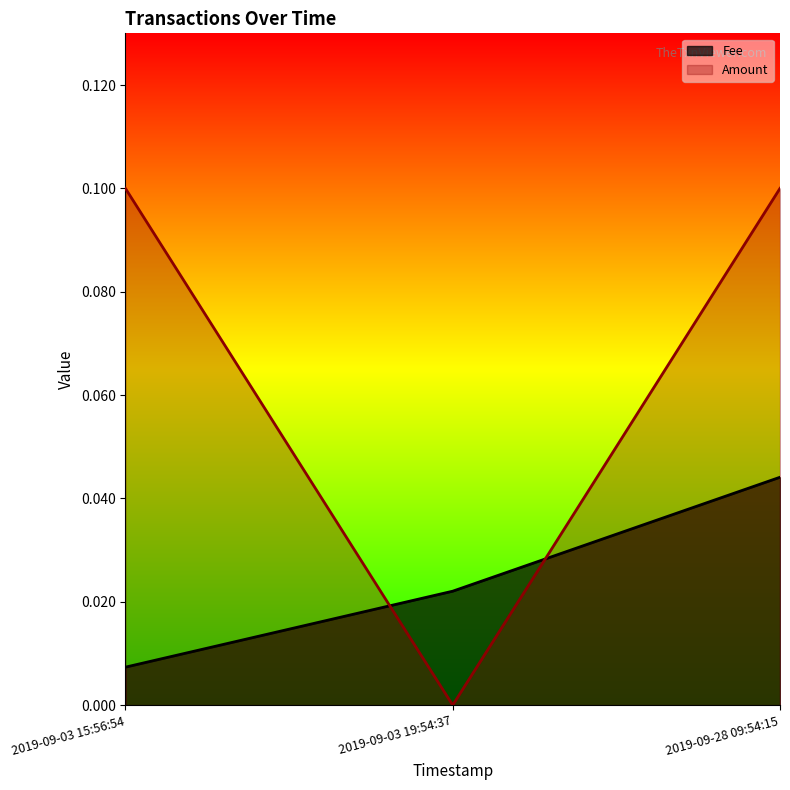

What is the sum of all values?

0.2